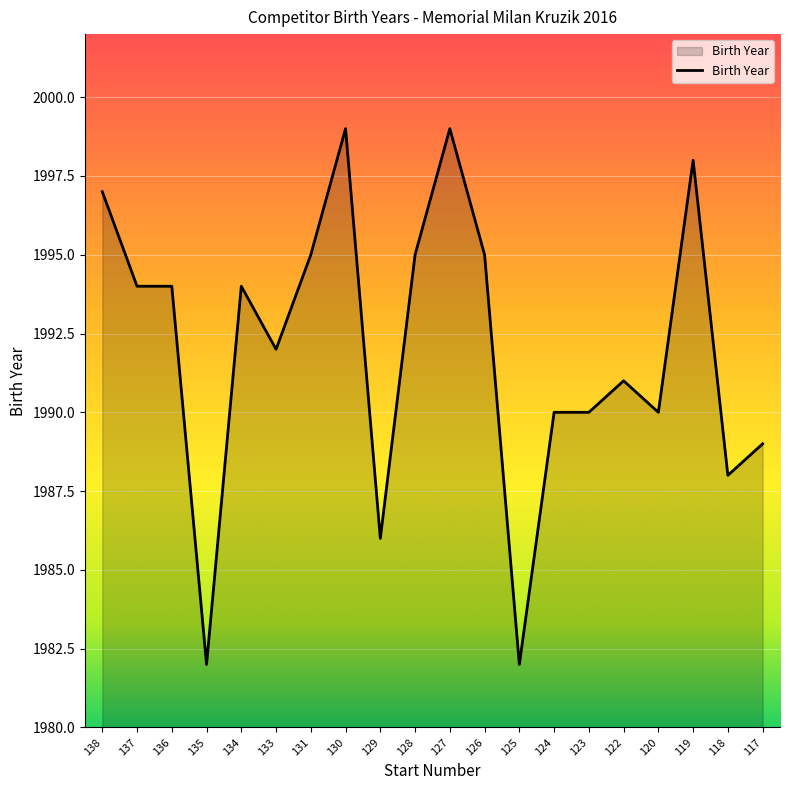

What is the maximum value shown in the chart?

1999